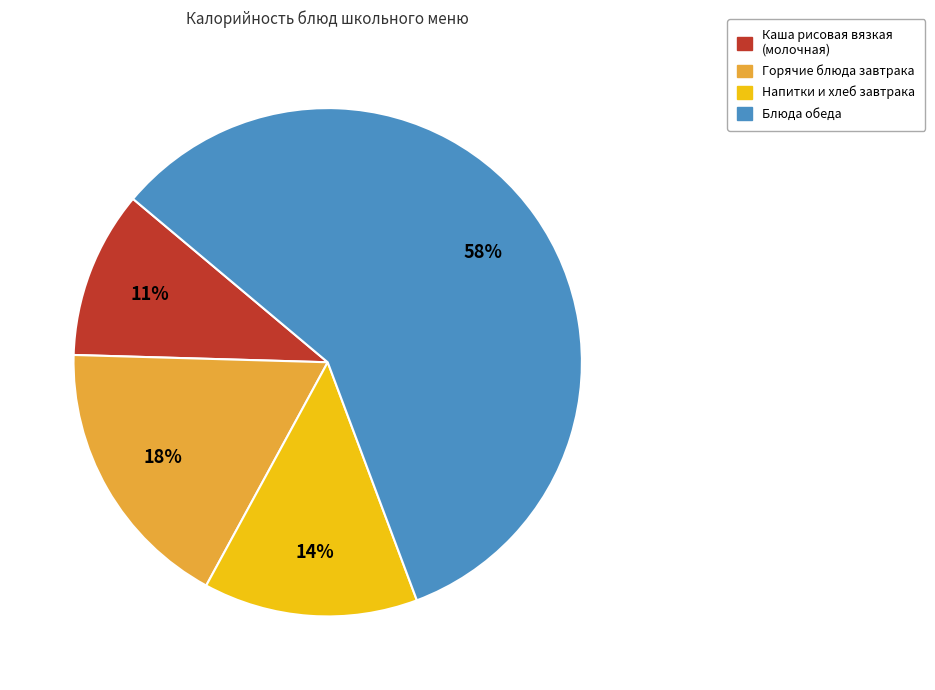

How many slices are in this pie chart?

4